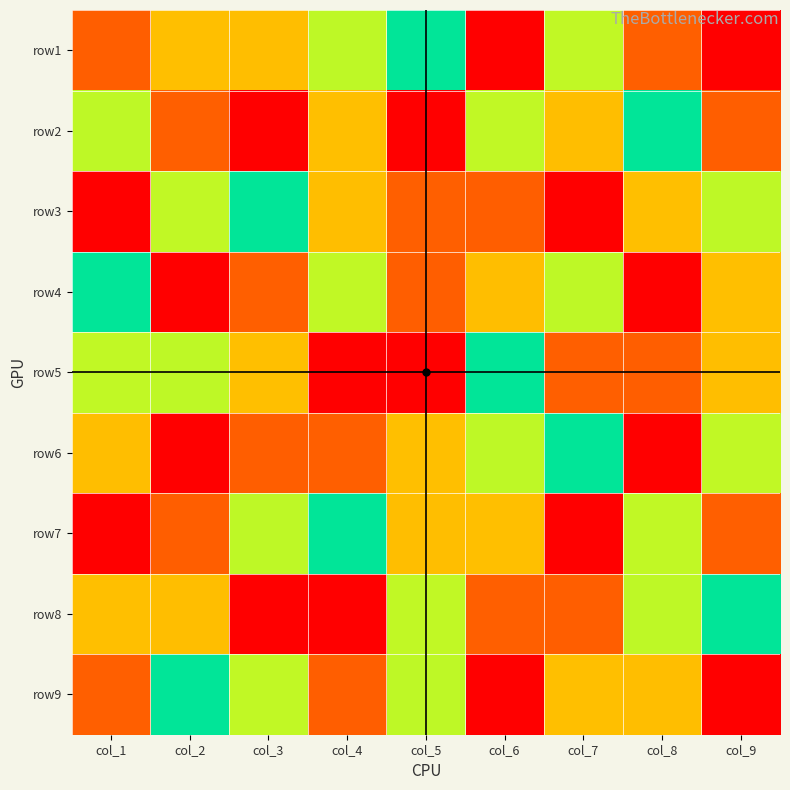

What is the total value across all series at col_1?

45